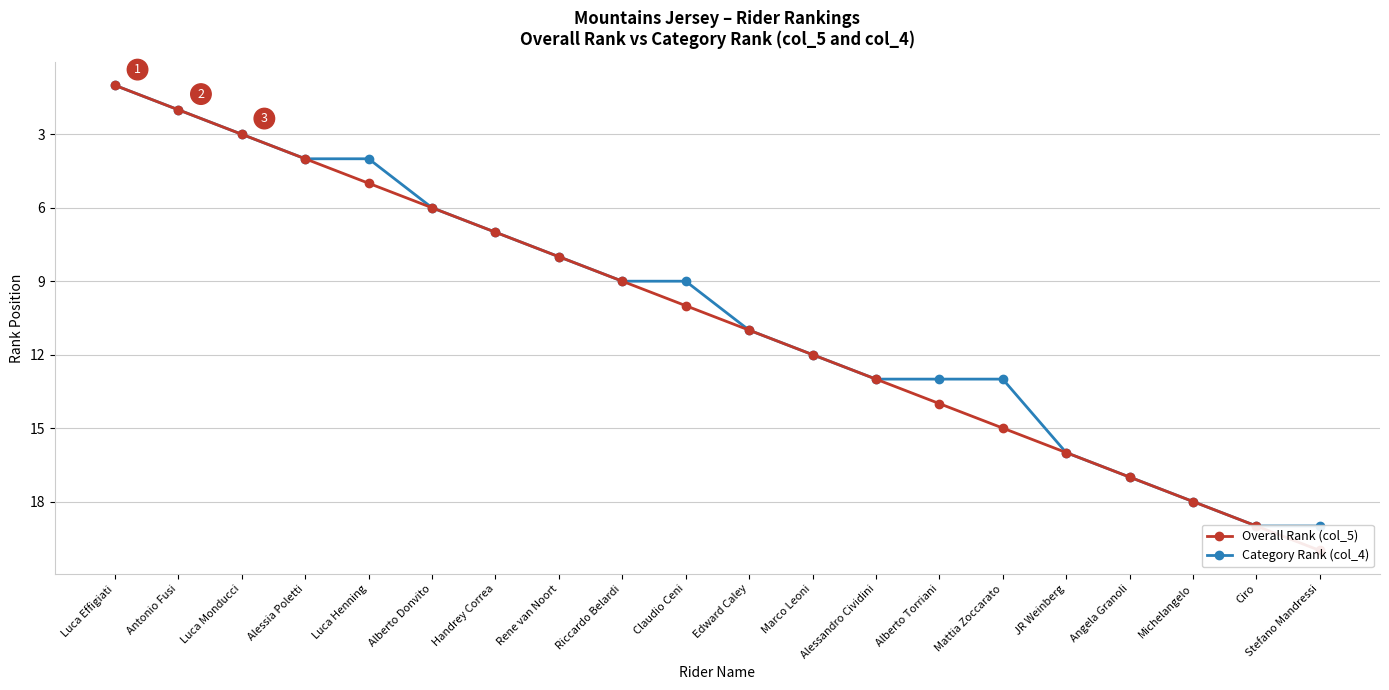

What are all the series names shown in the legend?

Overall Rank (col_5), Category Rank (col_4)